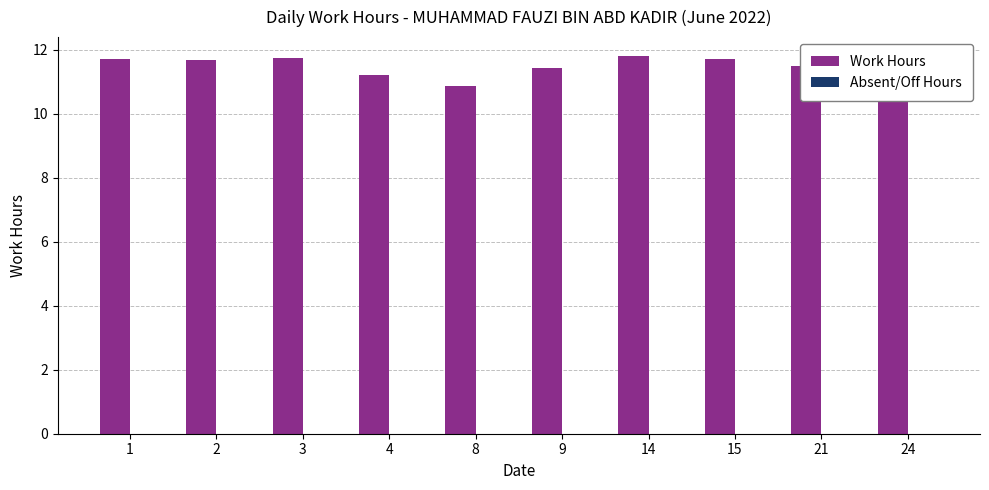

What value does the data have at 8?

10.9